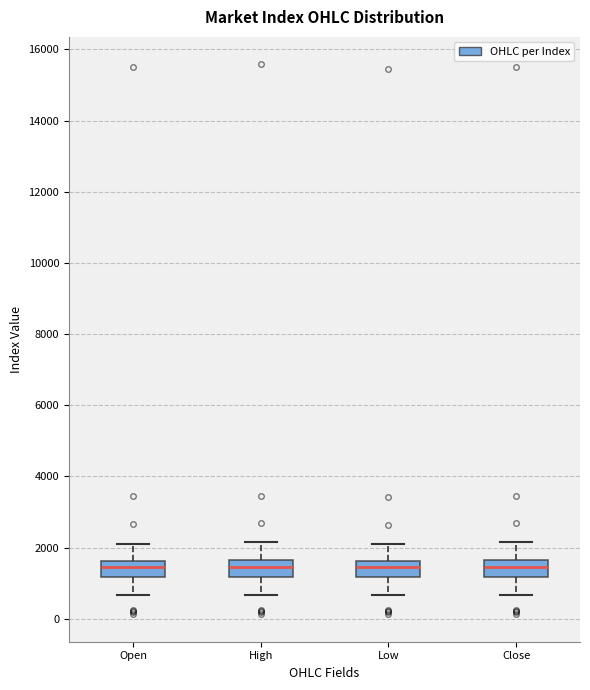

Where does the upper whisker of the box for Open end on the y-axis? The values are not printed on the chart, so give them approximately, as read against the axis.

2000